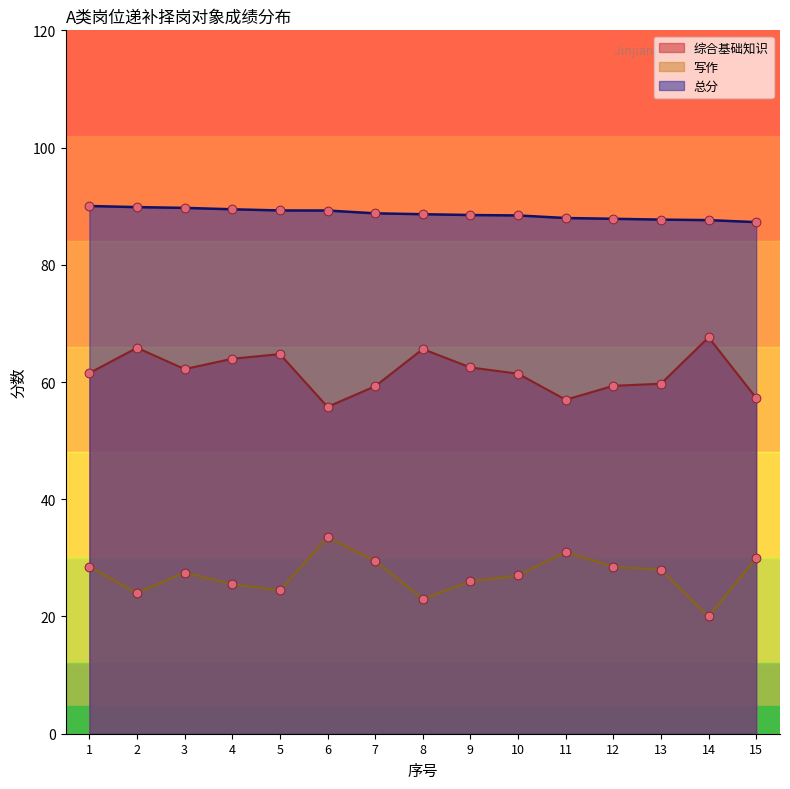

What is the total value across all series at 8?

177.3